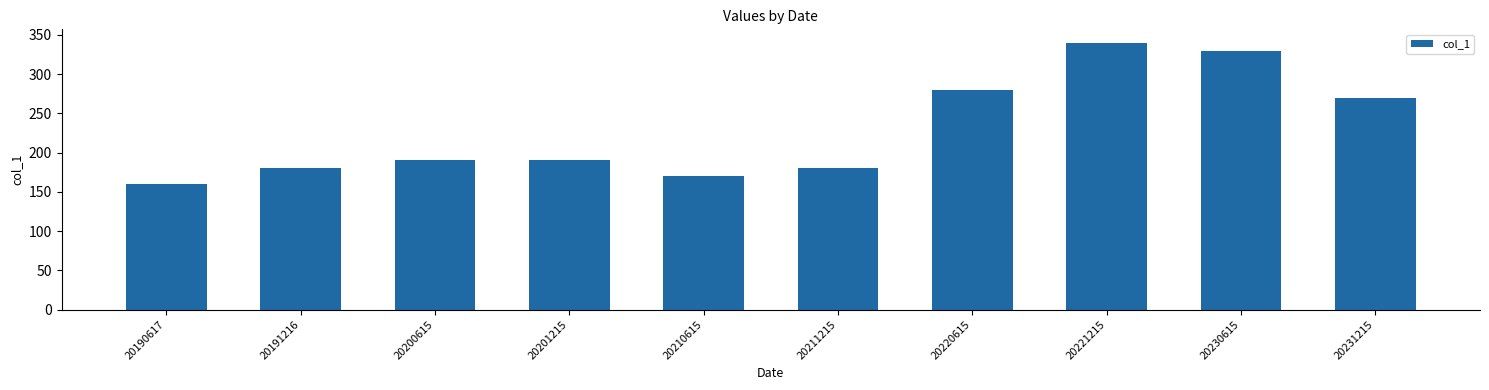

What is the value of the 5th bar from the left?

170